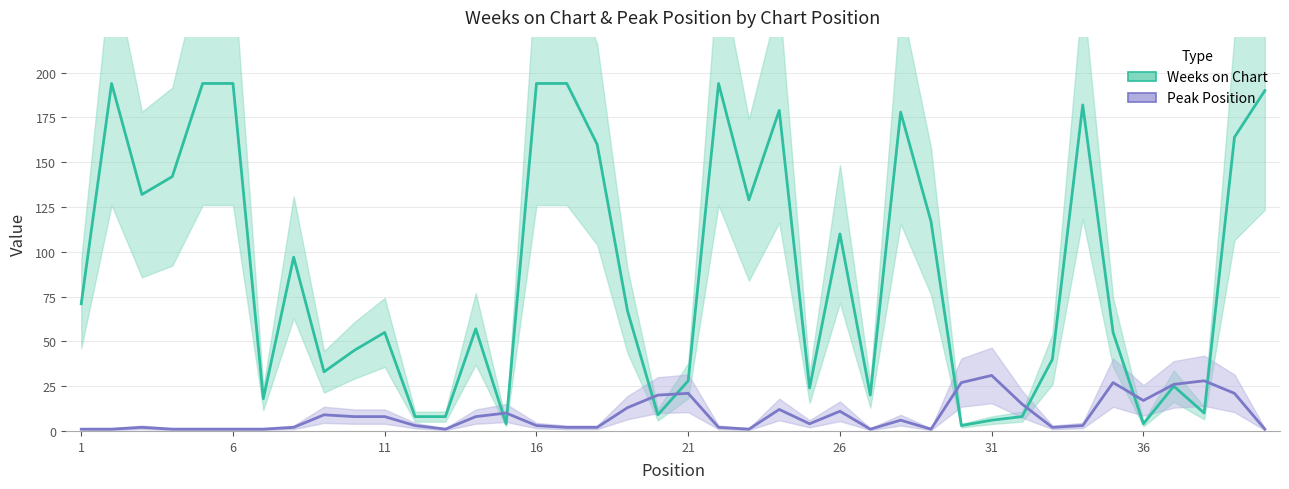

True or false: Weeks on Chart has more than 2 points higher than both neighbors.

True